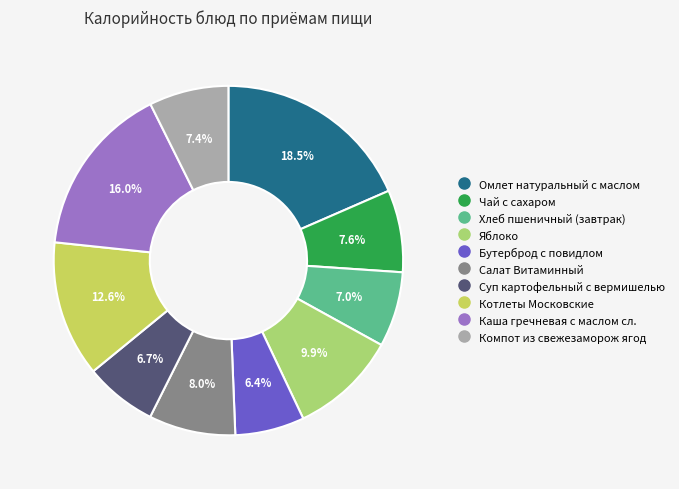

To the nearest percent, what is the average slice percentage?

10%